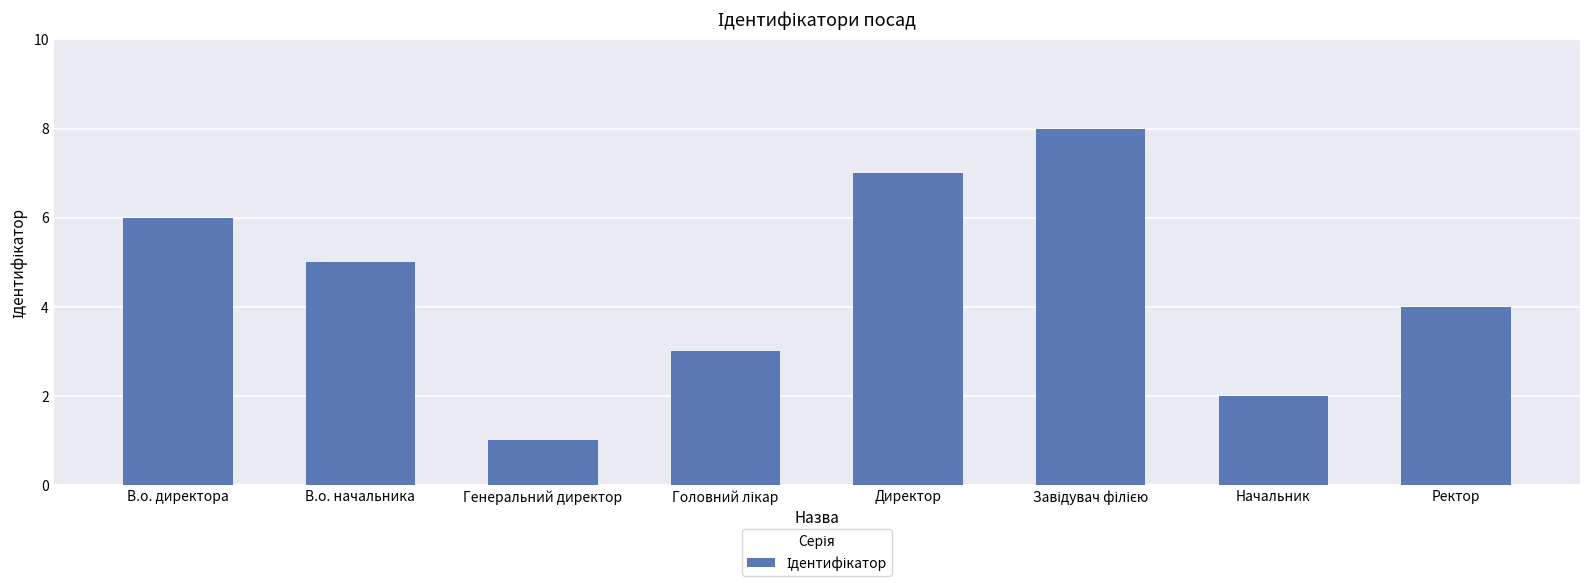

What is the sum of all values?

36